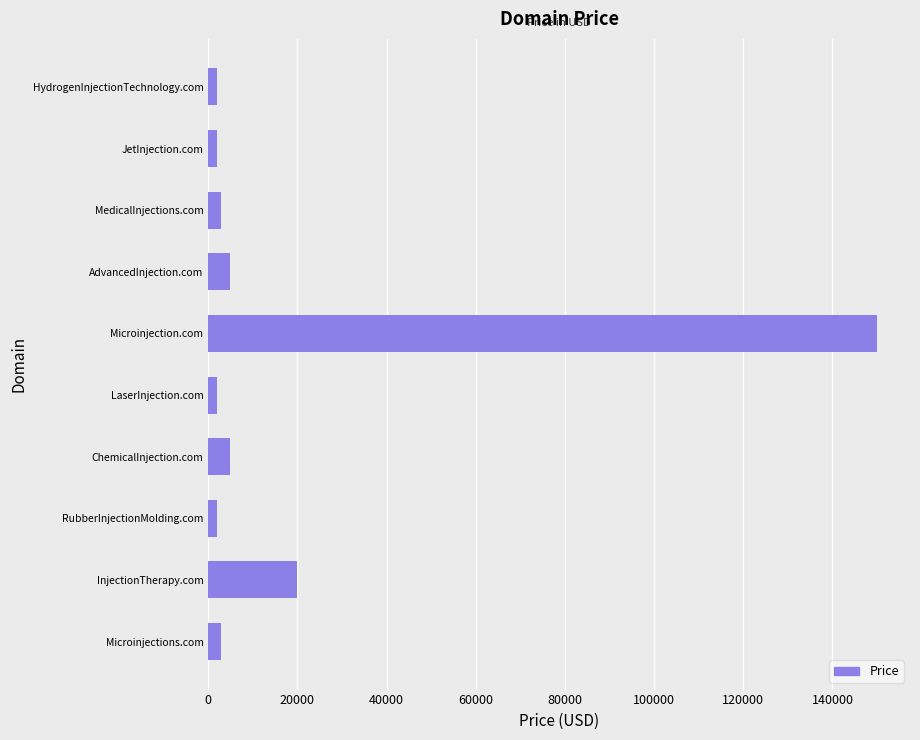

Reading bottom to top, transcribe all the data shown in this chart.

2888	19888	1888	4888	1888	149888	4888	2888	1888	1888